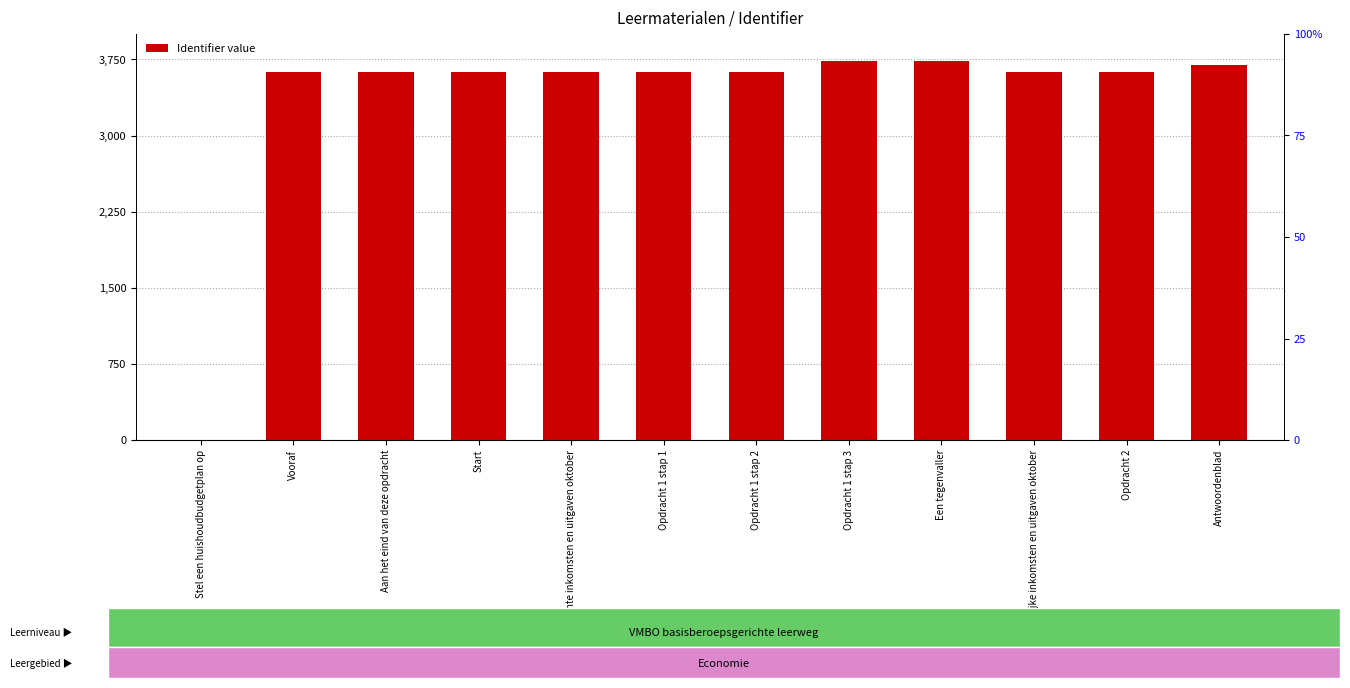

Approximately how many times larger is the value at Aan het eind van deze opdracht compared to Opdracht 1 stap 3?

1.0